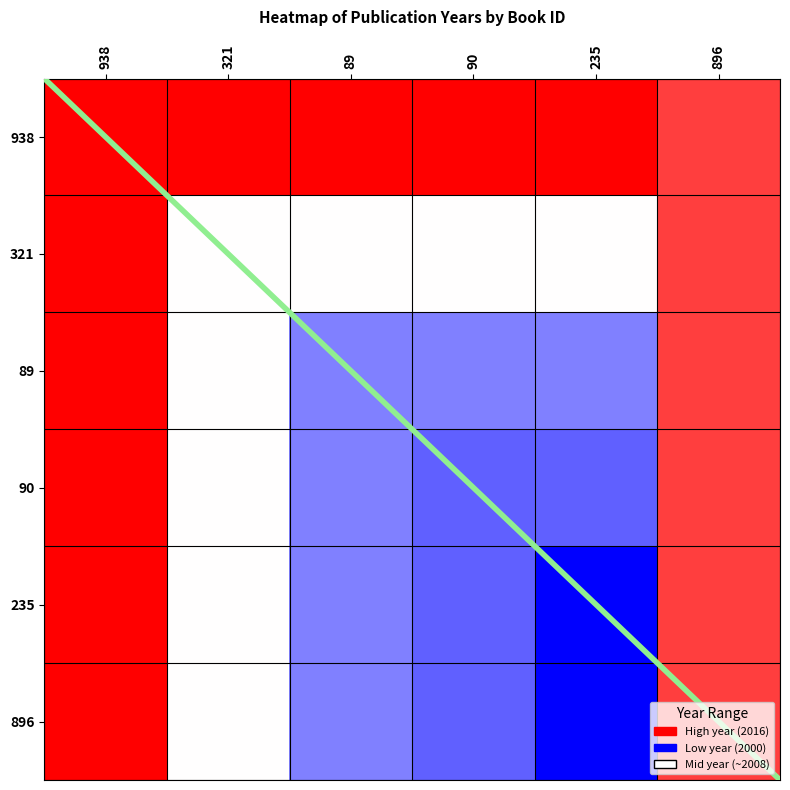

Reading left to right, what are all the values shown in this chart?

938: 938=1.0	321=1.0	89=1.0	90=1.0	235=1.0	896=0.9
321: 938=1.0	321=0.5	89=0.5	90=0.5	235=0.5	896=0.9
89: 938=1.0	321=0.5	89=0.2	90=0.2	235=0.2	896=0.9
90: 938=1.0	321=0.5	89=0.2	90=0.2	235=0.2	896=0.9
235: 938=1.0	321=0.5	89=0.2	90=0.2	235=0.0	896=0.9
896: 938=1.0	321=0.5	89=0.2	90=0.2	235=0.0	896=0.9